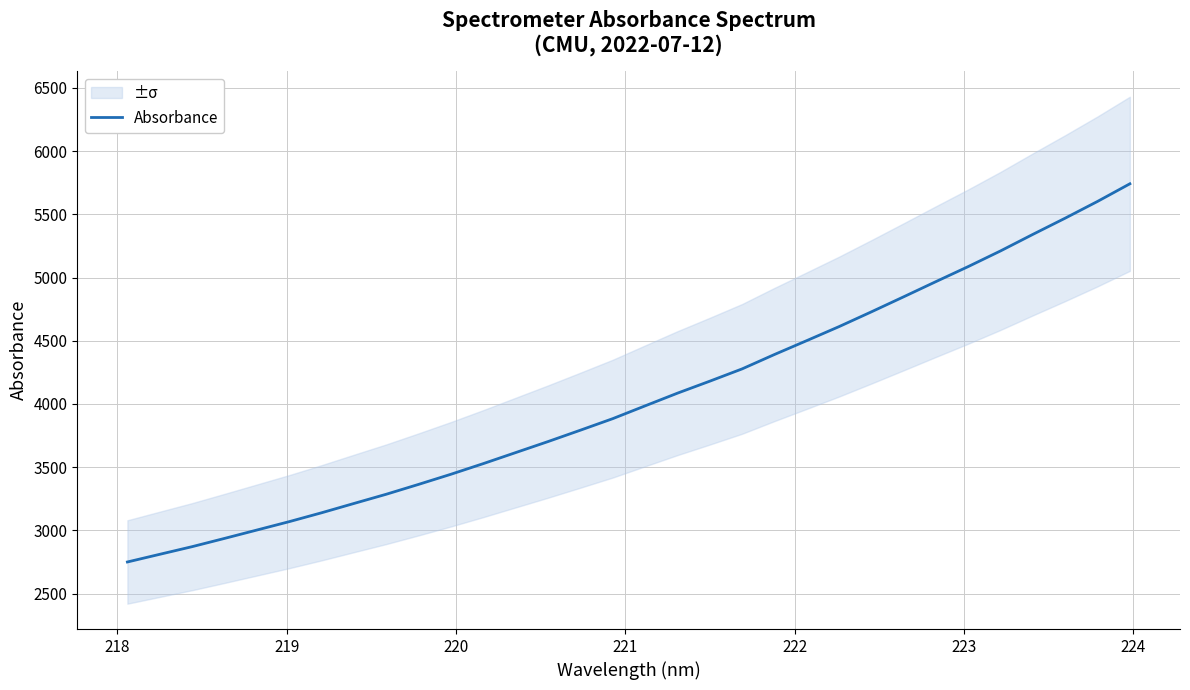

What is the value of the 26th point from the left?

4968.1